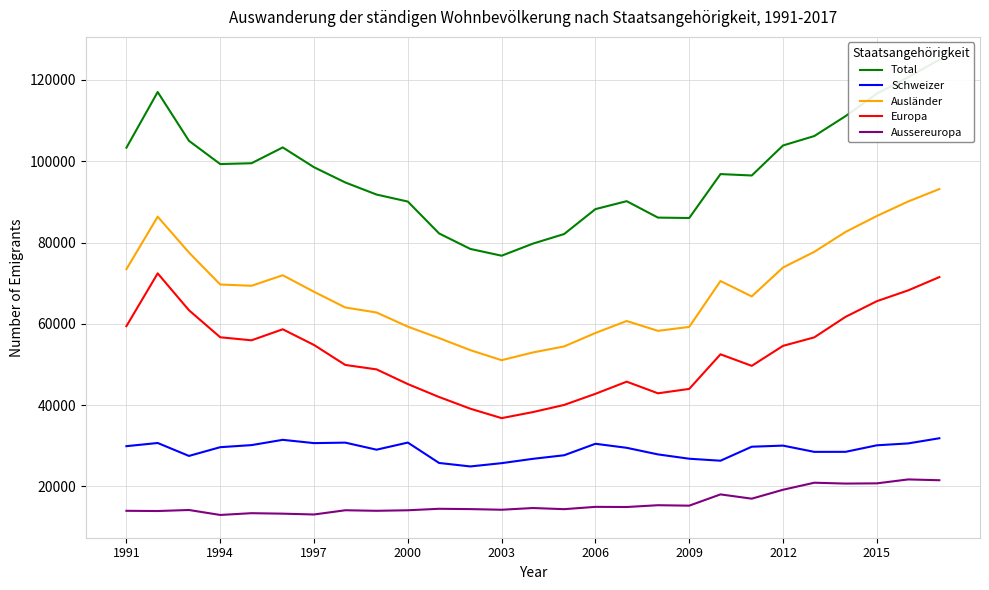

What is the greatest value displayed?

124997